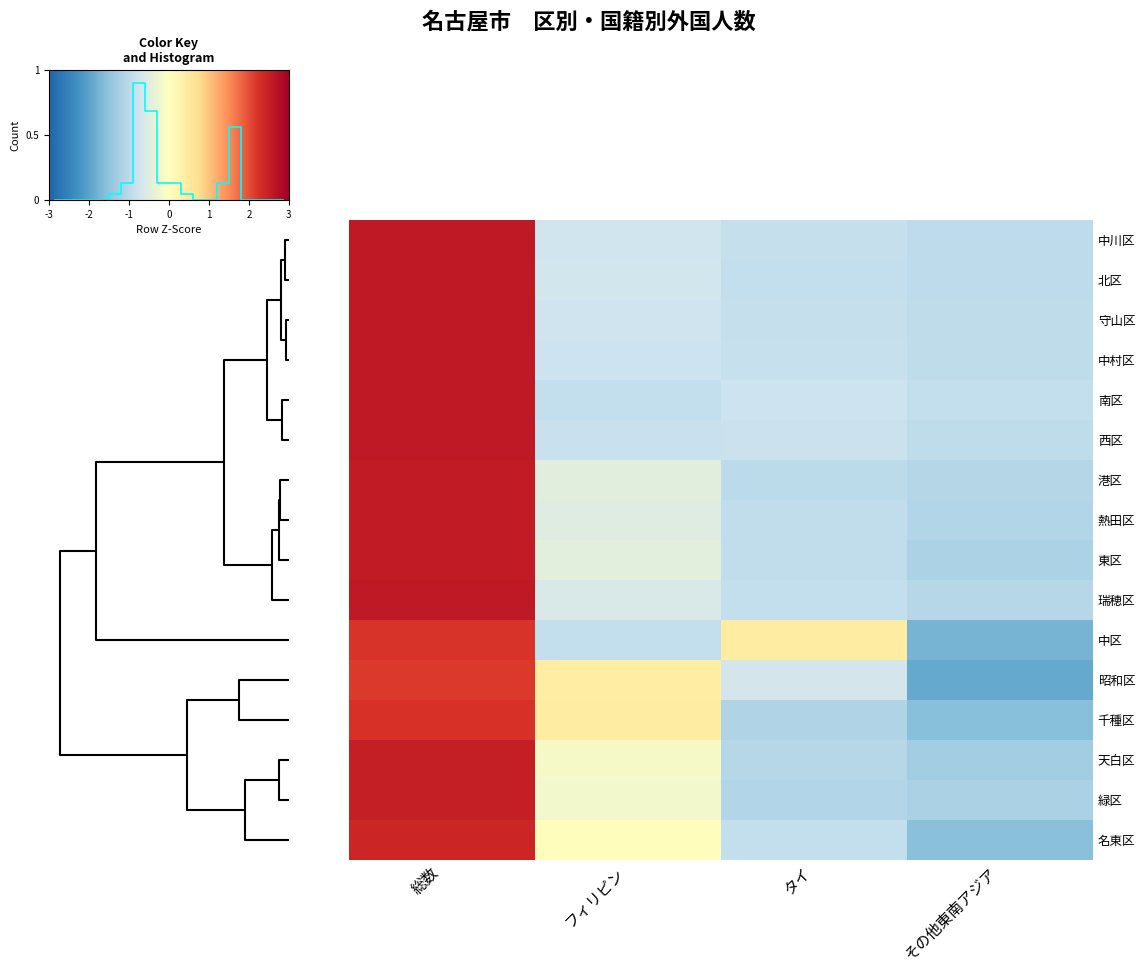

Reading right to left, list all the values displayed in this chart.

千種区: その他東南アジア=-1.0	タイ=-0.8	フィリピン=0.3	総数=1.5
東区: その他東南アジア=-0.8	タイ=-0.6	フィリピン=-0.3	総数=1.7
北区: その他東南アジア=-0.7	タイ=-0.6	フィリピン=-0.5	総数=1.7
西区: その他東南アジア=-0.6	タイ=-0.5	フィリピン=-0.6	総数=1.7
中村区: その他東南アジア=-0.6	タイ=-0.6	フィリピン=-0.5	総数=1.7
中区: その他東南アジア=-1.2	タイ=0.3	フィリピン=-0.6	総数=1.5
昭和区: その他東南アジア=-1.3	タイ=-0.5	フィリピン=0.3	総数=1.4
瑞穂区: その他東南アジア=-0.7	タイ=-0.6	フィリピン=-0.4	総数=1.7
熱田区: その他東南アジア=-0.7	タイ=-0.6	フィリピン=-0.4	総数=1.7
中川区: その他東南アジア=-0.7	タイ=-0.6	フィリピン=-0.5	総数=1.7
港区: その他東南アジア=-0.7	タイ=-0.7	フィリピン=-0.3	総数=1.7
南区: その他東南アジア=-0.6	タイ=-0.5	フィリピン=-0.6	総数=1.7
守山区: その他東南アジア=-0.6	タイ=-0.6	フィリピン=-0.5	総数=1.7
緑区: その他東南アジア=-0.8	タイ=-0.7	フィリピン=-0.1	総数=1.7
名東区: その他東南アジア=-1.0	タイ=-0.6	フィリピン=0.0	総数=1.6
天白区: その他東南アジア=-0.9	タイ=-0.7	フィリピン=-0.1	総数=1.7